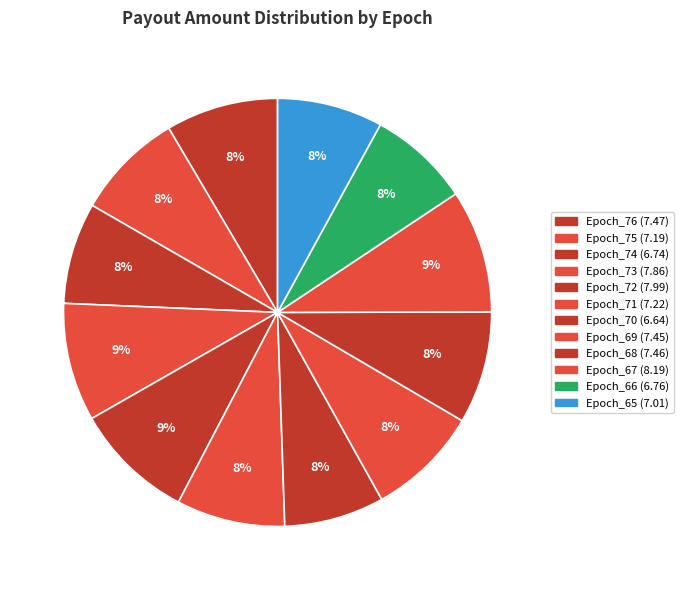

How many segments does this pie chart have?

12